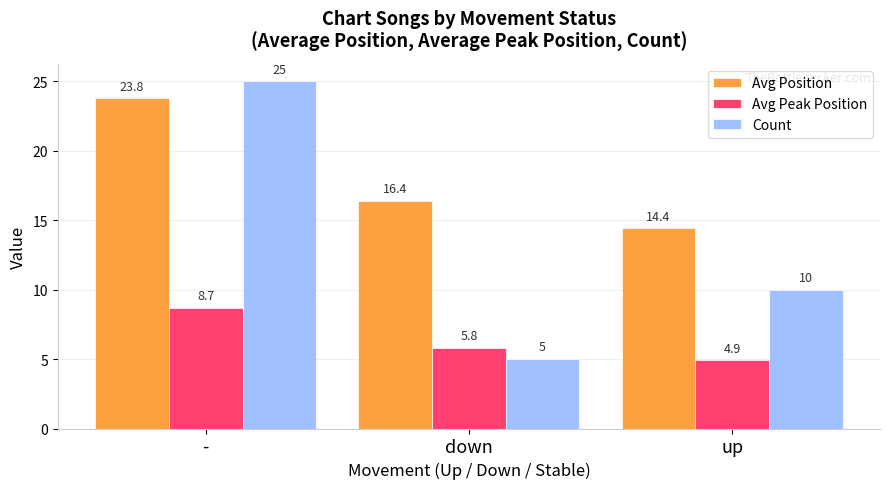

What is the label of the 2nd bar from the right?

down